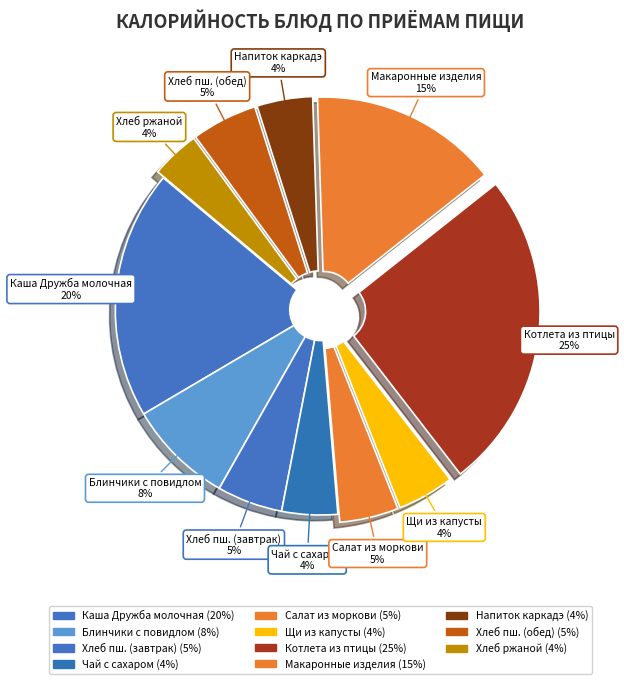

How many segments does this pie chart have?

11